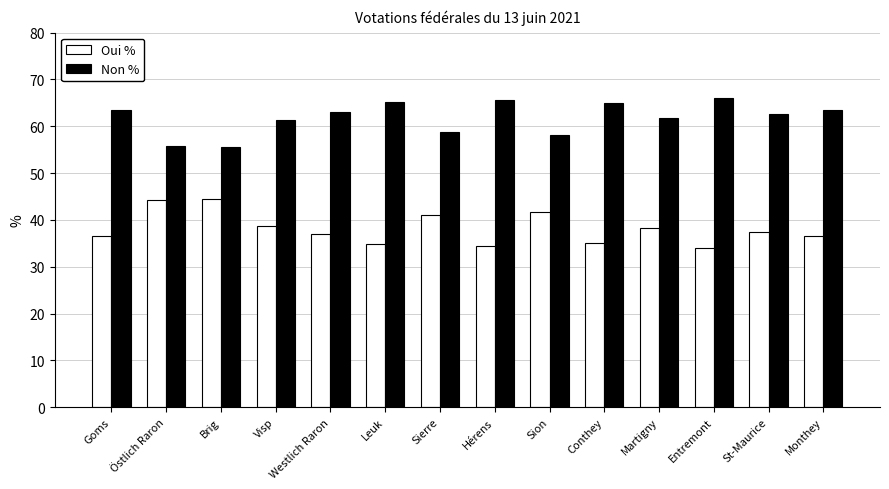

What is the spread (max minus min) of values at Sion?

16.4